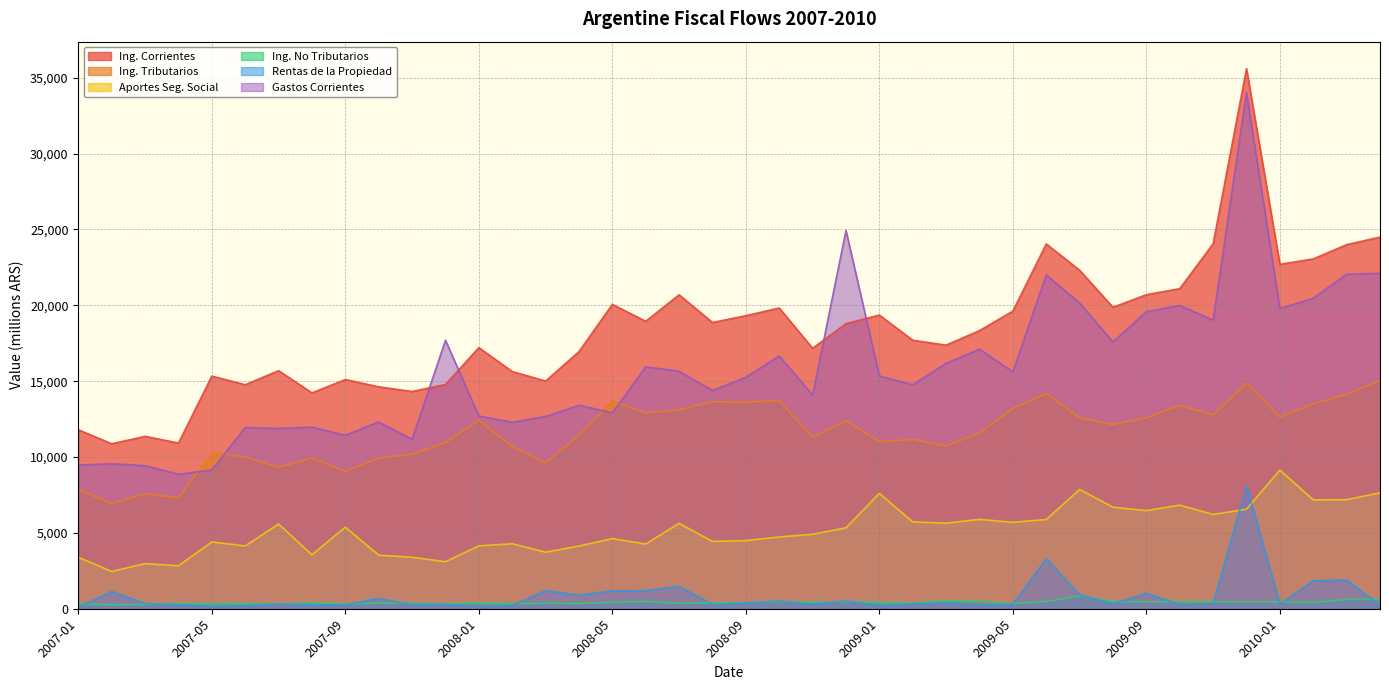

At which category does ing_corr_ing_no_tributarios_2007_2014 reach its first local valley?

2007-02